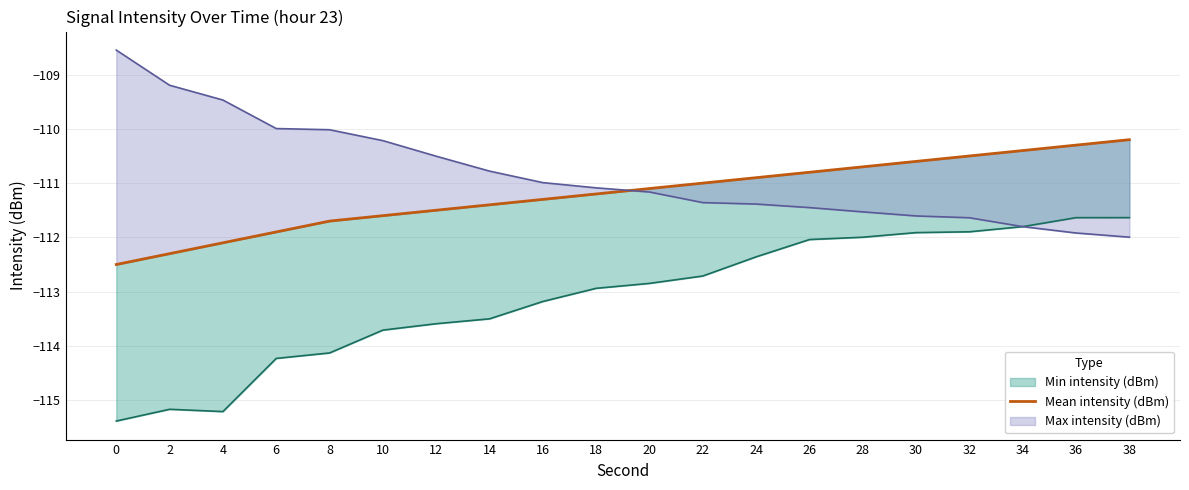

What is the difference between the maximum and second lowest values?

2.1